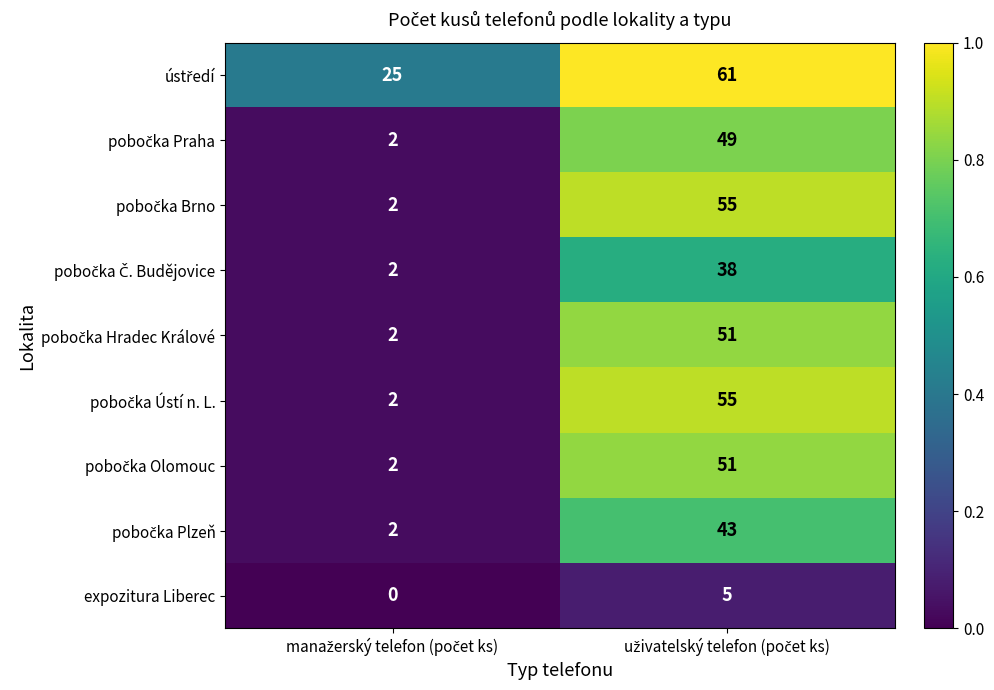

What is the greatest value displayed?

61